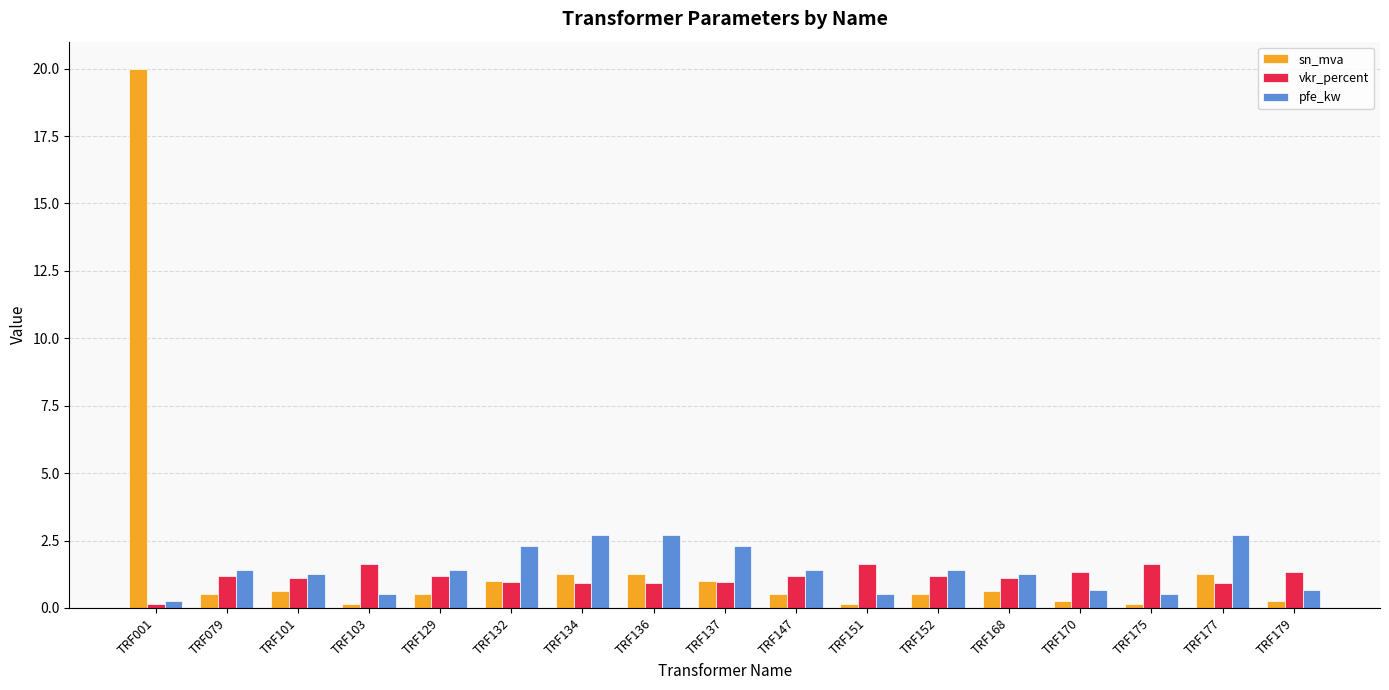

Which series has the widest spread of values?

sn_mva